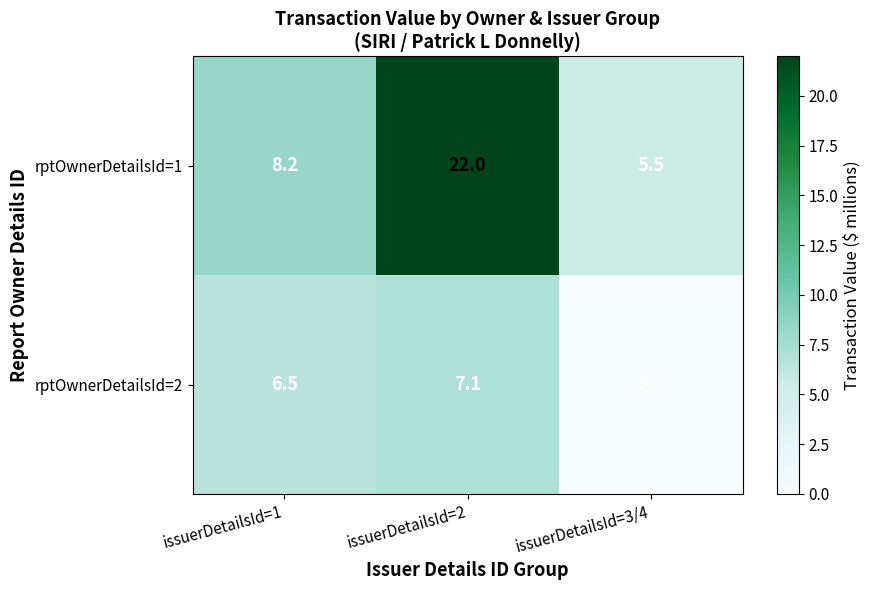

Rank the series at issuerDetailsId=2 from lowest to highest value.

rptOwnerDetailsId=2, rptOwnerDetailsId=1